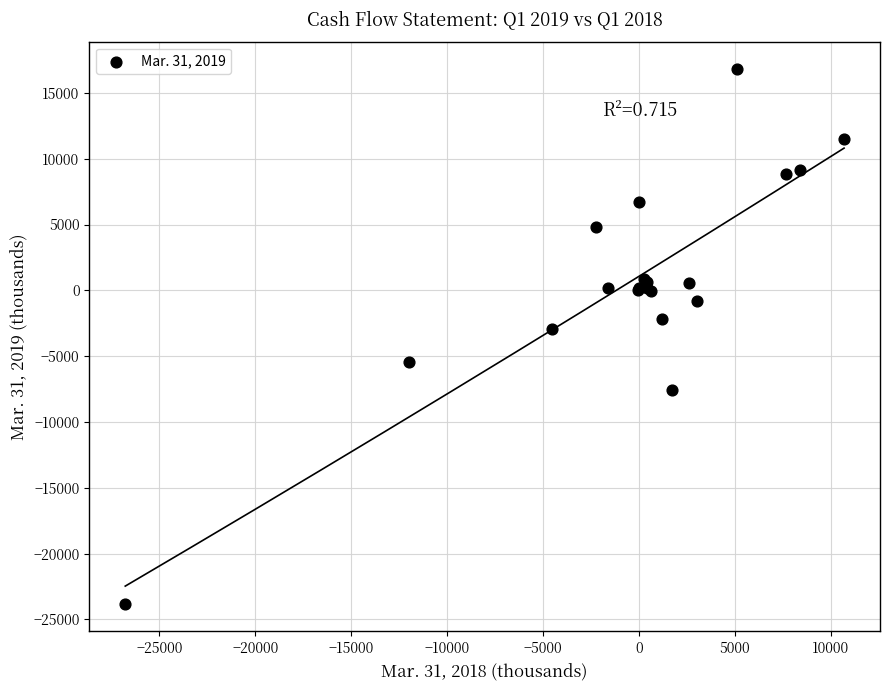

What Y value in the scatter plot is closest to -3504?

-2917